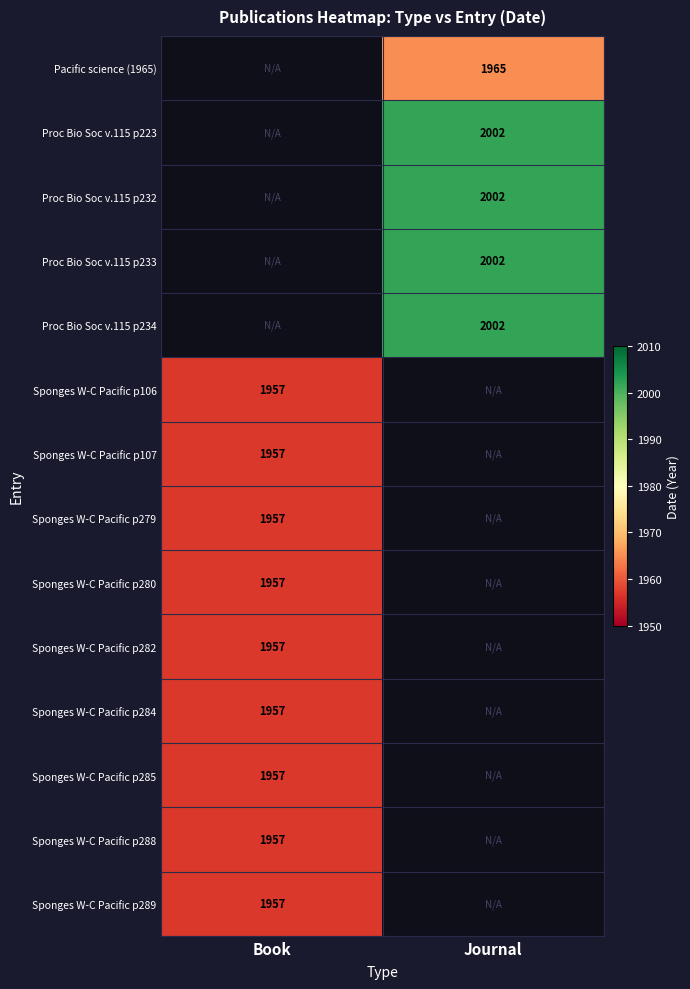

The Pacific science (1965) series shows 1965 at Journal. True or false?

True